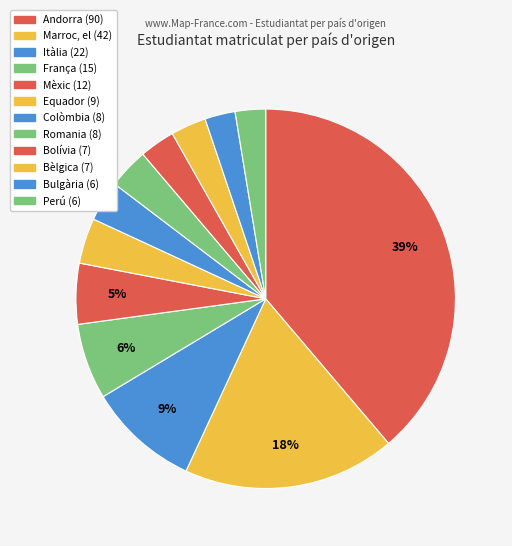

How many slices are in this pie chart?

12